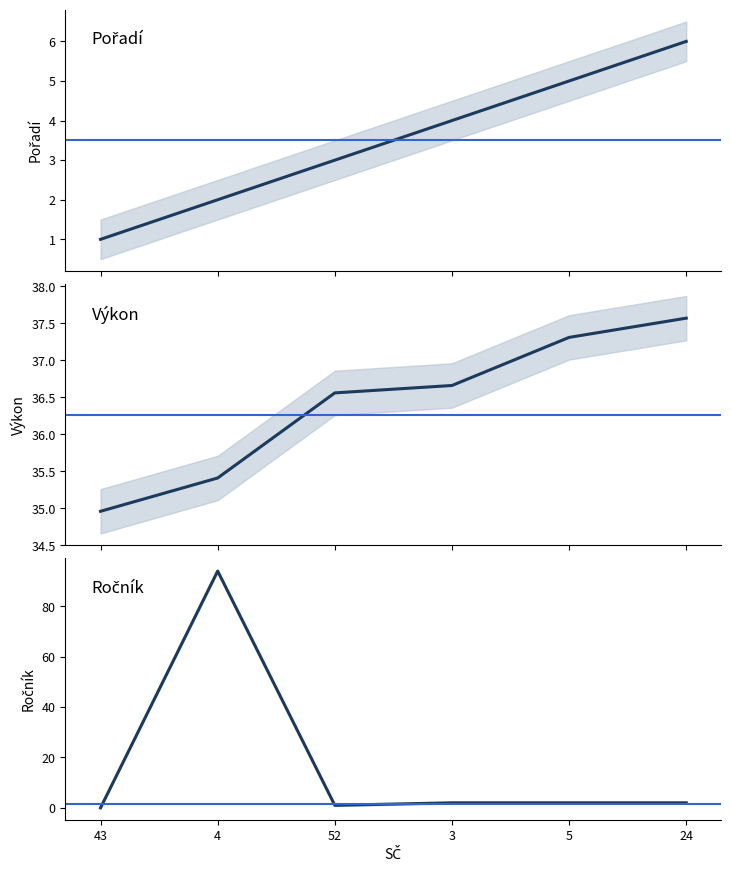

Rank the categories by Výkon value from lowest to highest.

43, 4, 52, 3, 5, 24